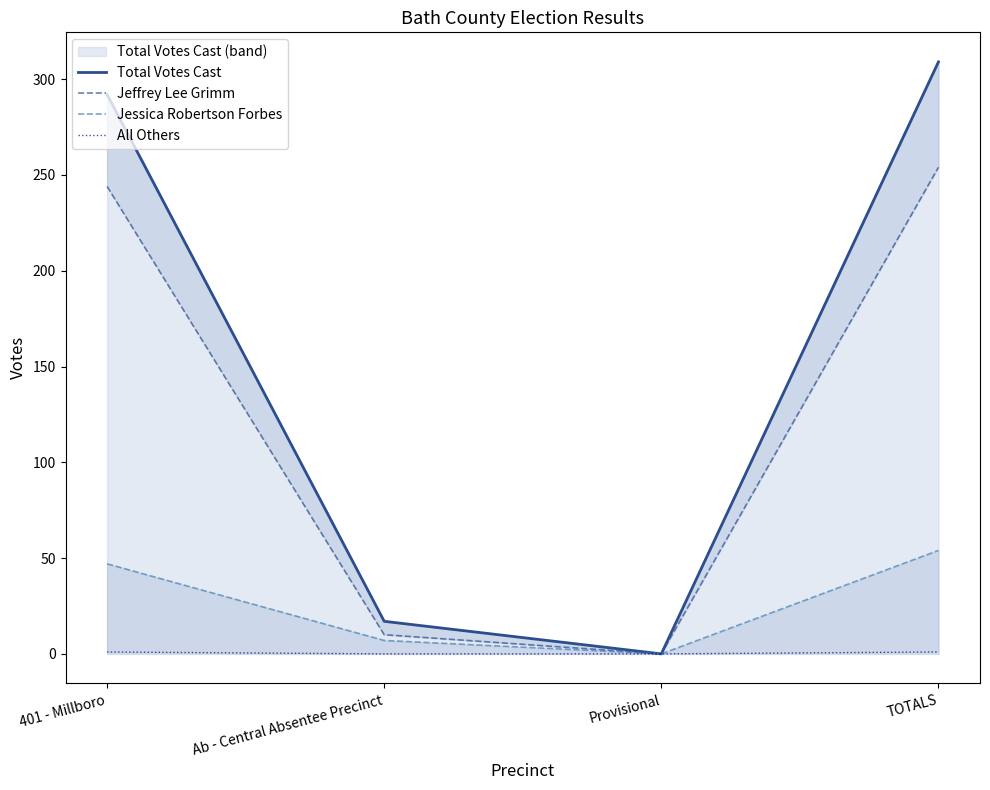

True or false: Jessica Robertson Forbes has more than 0 points higher than both neighbors.

False